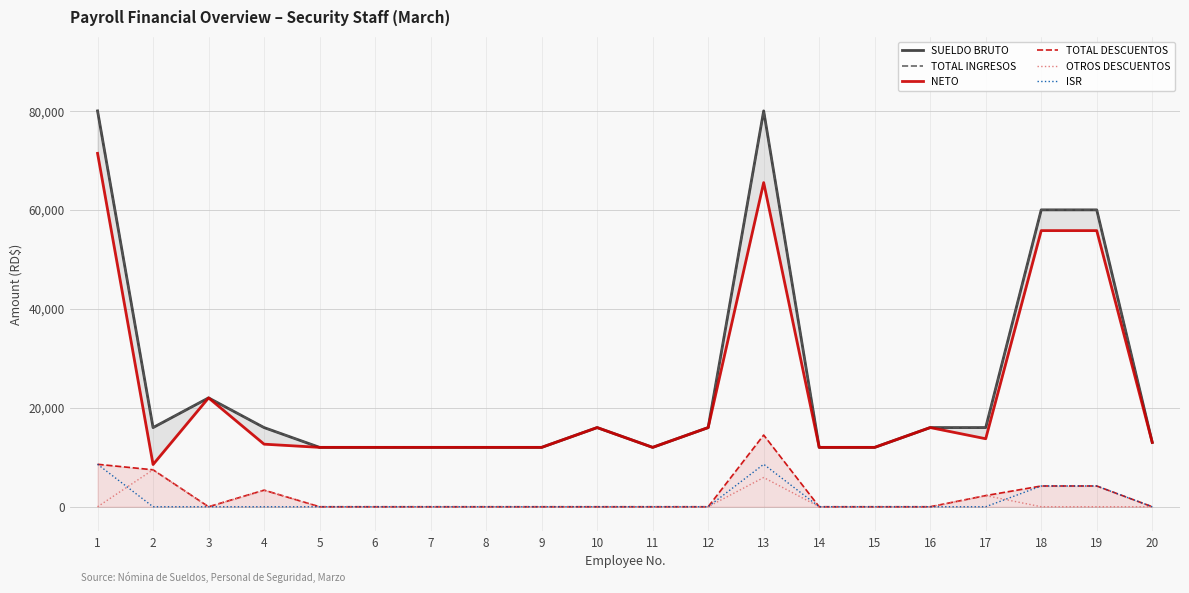

Which category has the lowest value in the NETO series?

2